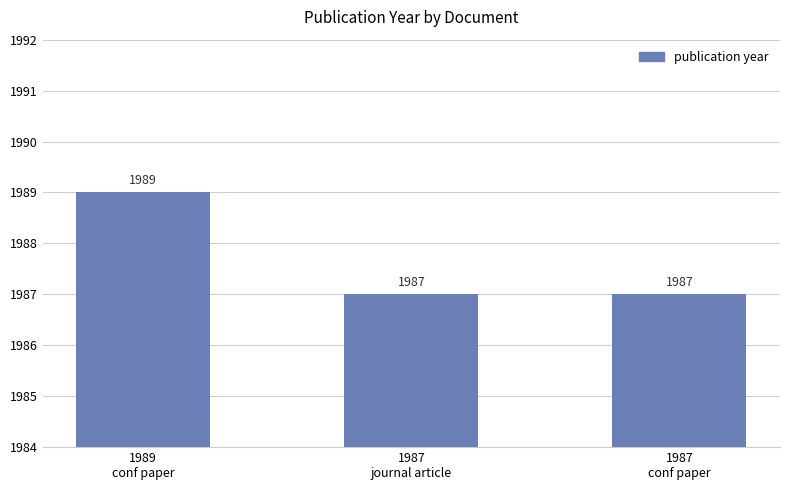

Count the number of categories in the chart.

3